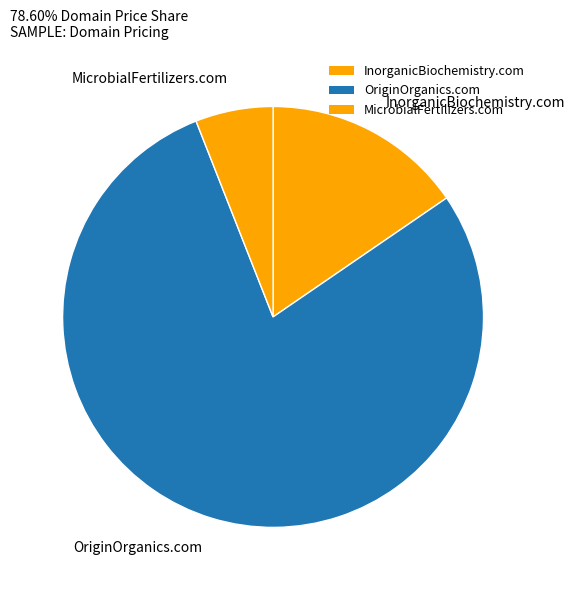

Count the number of slices in the pie.

3